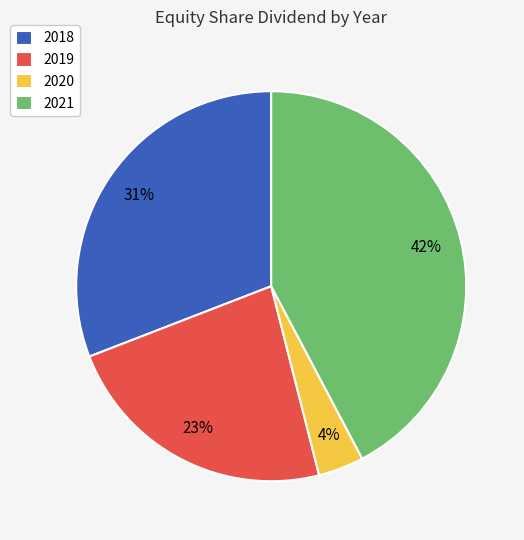

Between 2020 and 2019, which is larger?

2019